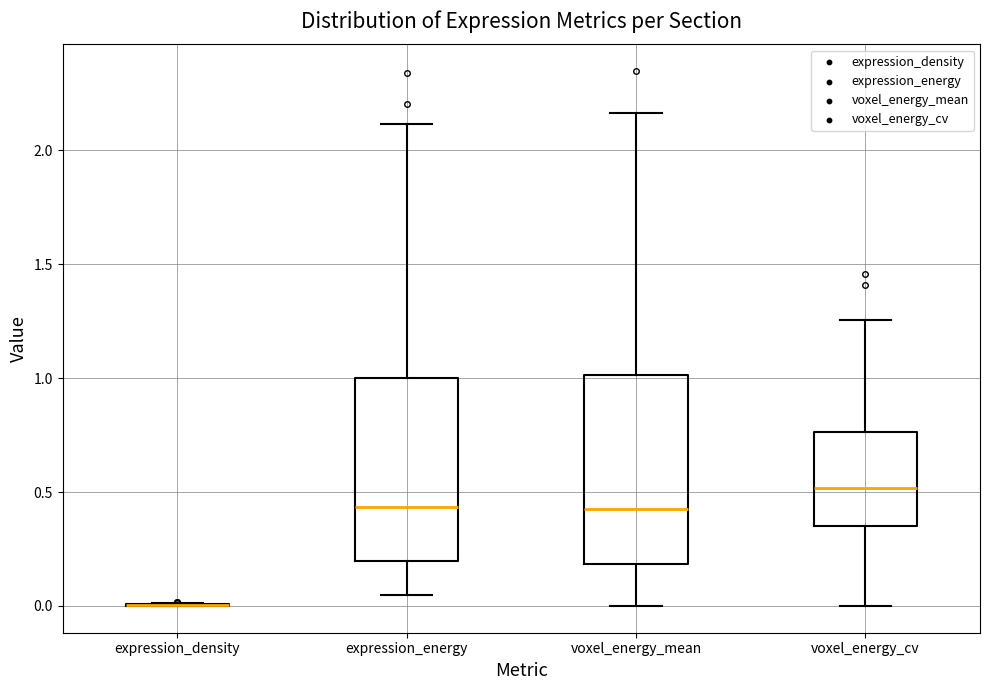

Reading left to right, transcribe this box plot: for each box, give where its median line is, the range the box spans, and where its two whiskers end, as read against the y-axis. The values are not printed on the chart, so give them approximately, as read against the axis.

expression_density: box collapsed to a line at 0.00, whiskers 0.00 to 0.00
expression_energy: median 0.45, box 0.20 to 1.00, whiskers 0.05 to 2.10
voxel_energy_mean: median 0.45, box 0.20 to 1.00, whiskers 0.00 to 2.15
voxel_energy_cv: median 0.50, box 0.35 to 0.75, whiskers 0.00 to 1.25